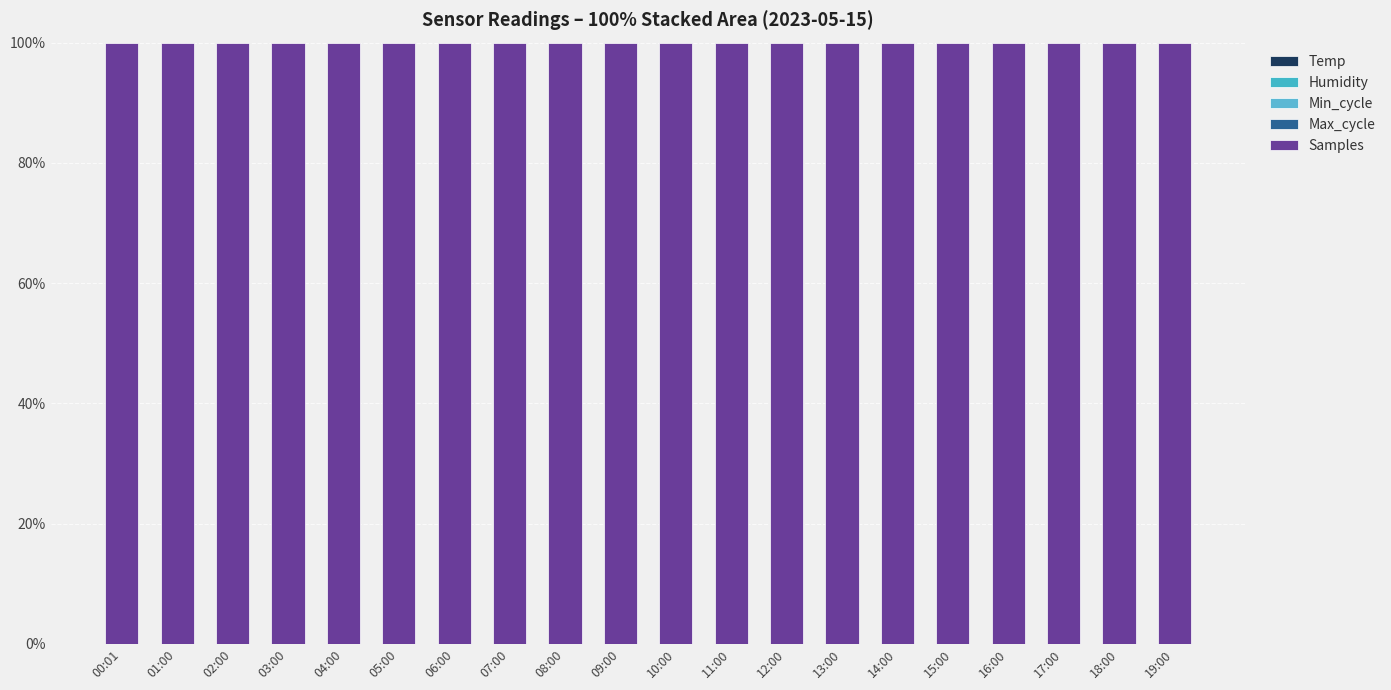

What position from the right is 09:00?

11